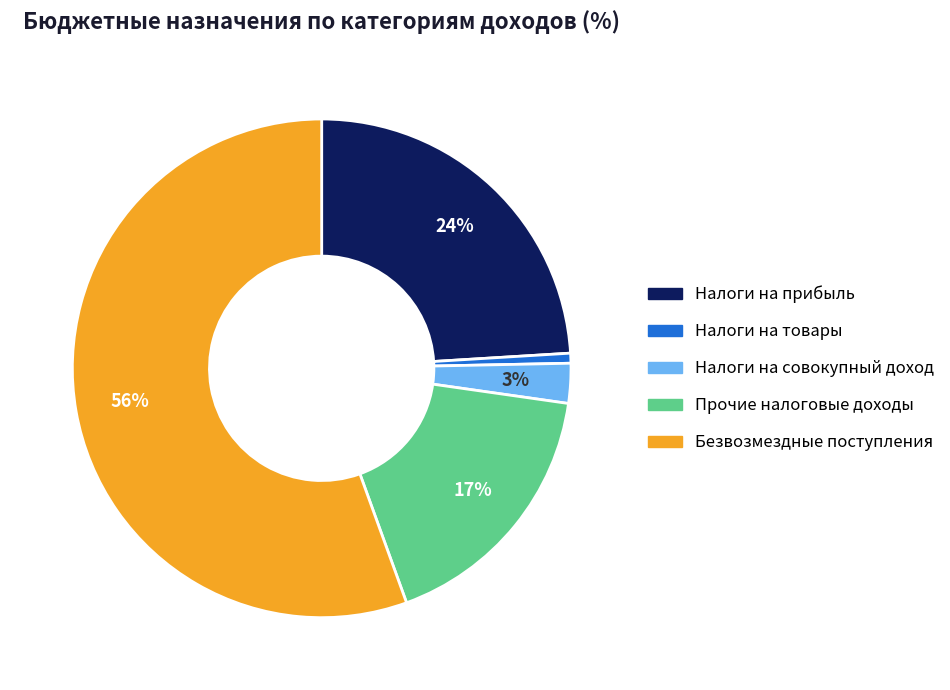

Is there any slice that represents more than half of the pie?

Yes